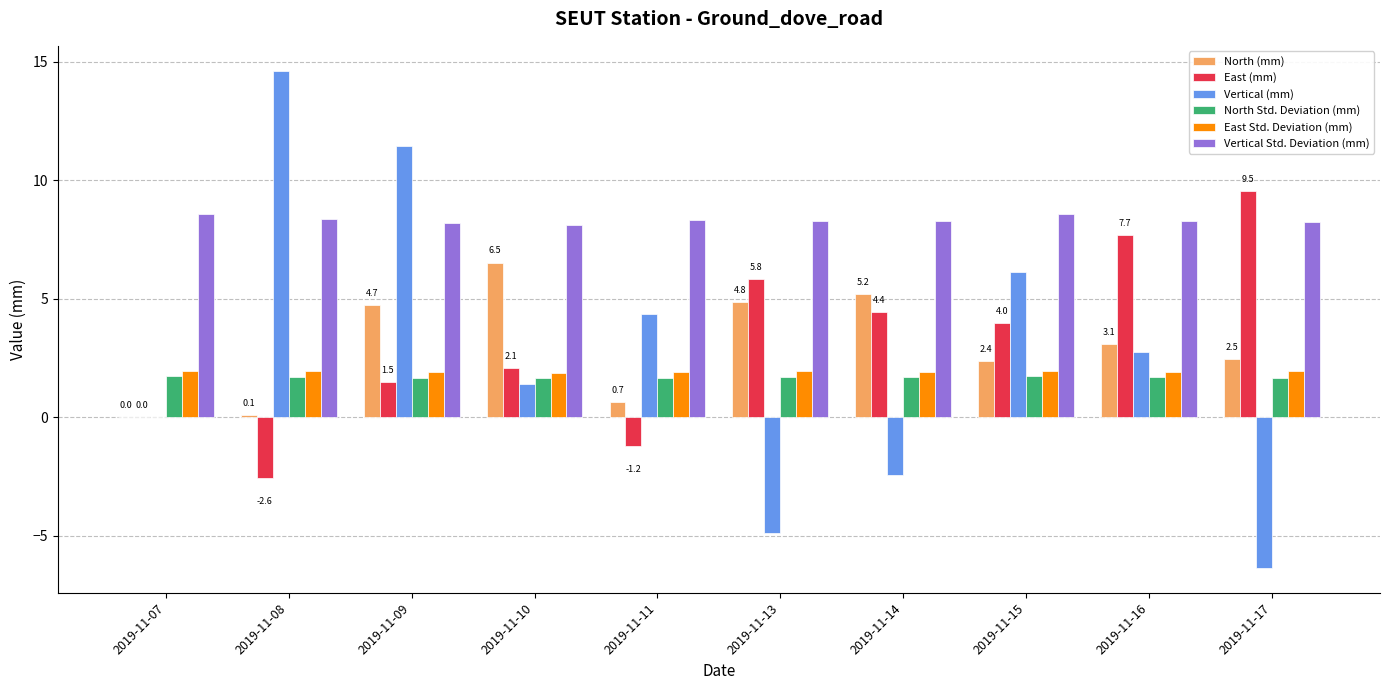

At which category is the sum across all series the highest?

2019-11-09